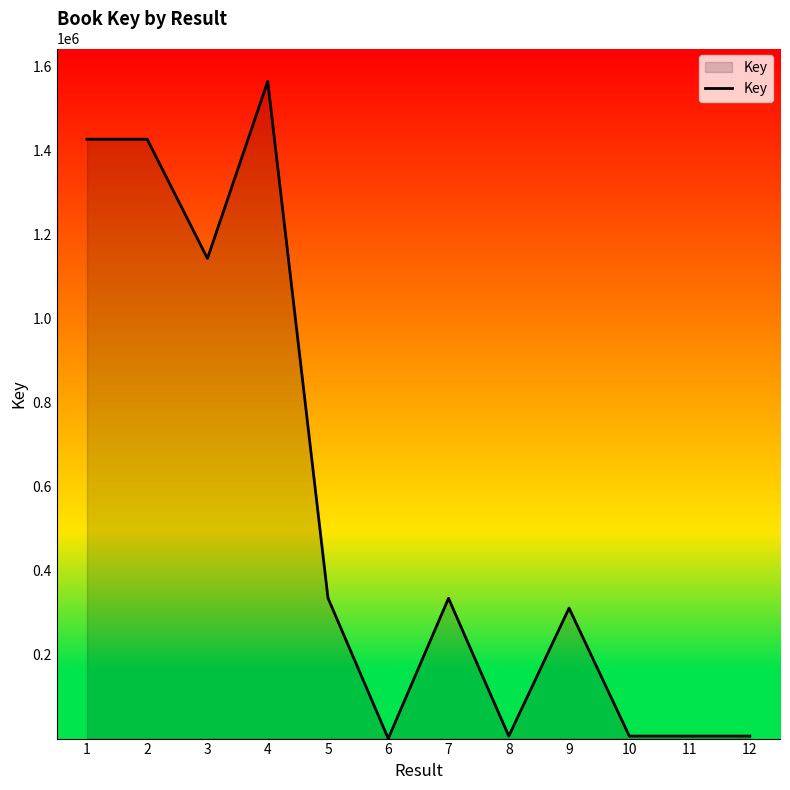

Where does the data first go above 334602?

1